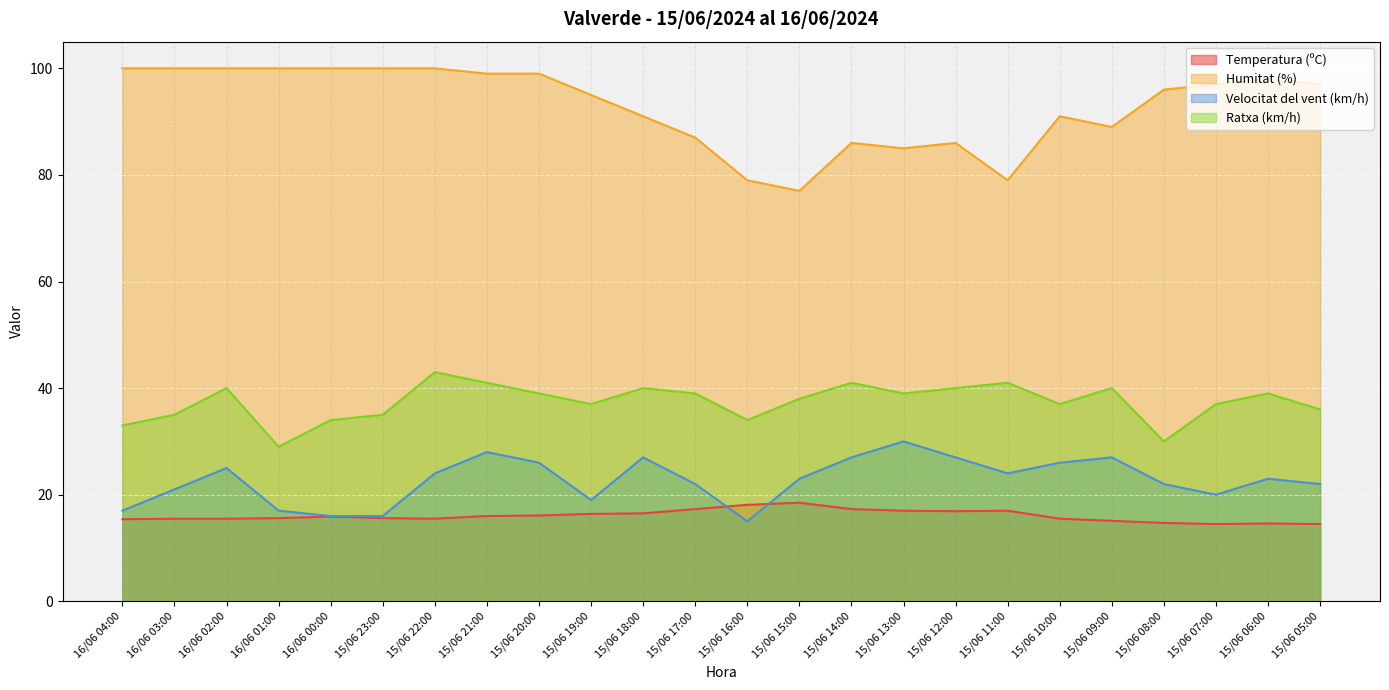

What is the difference between the Ratxa (km/h) values at 15/06 09:00 and 15/06 22:00?

3.0